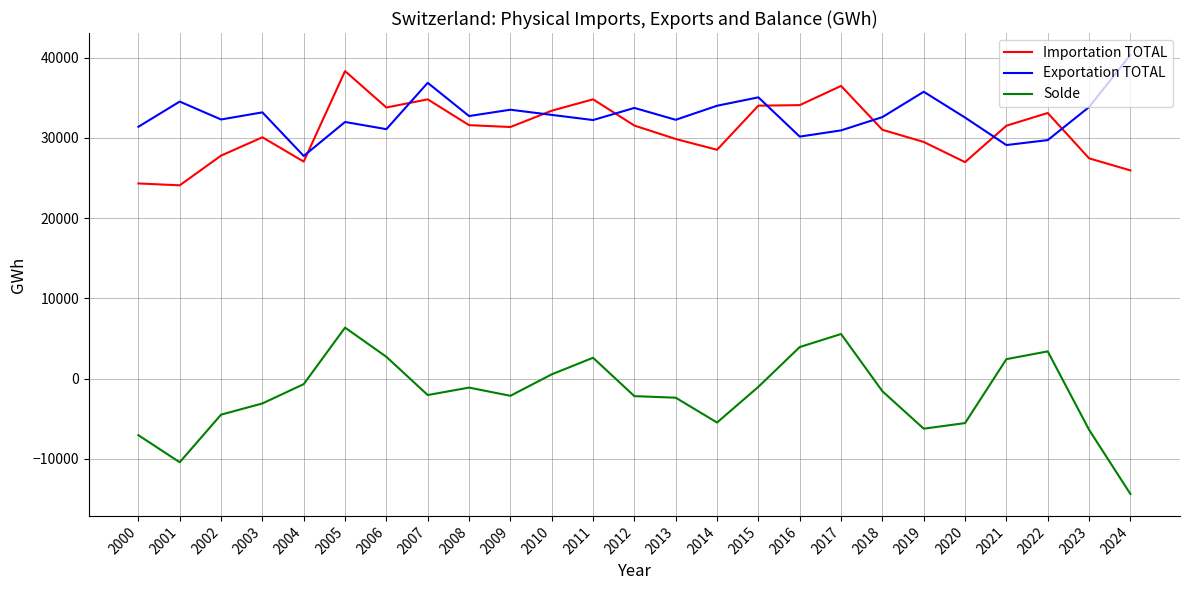

At 2017, list the series in order from smallest to largest.

Solde, Exportation TOTAL, Importation TOTAL